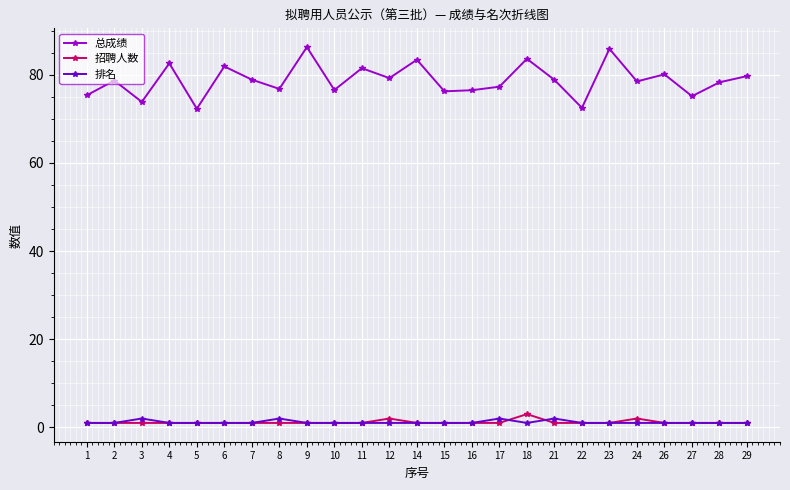

Is it true that 招聘人数 equals 1.0 at 7?

True